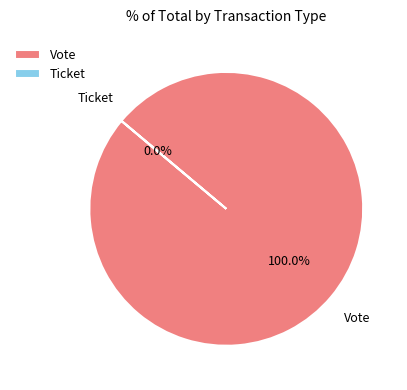

To the nearest percent, what is the average slice percentage?

50%